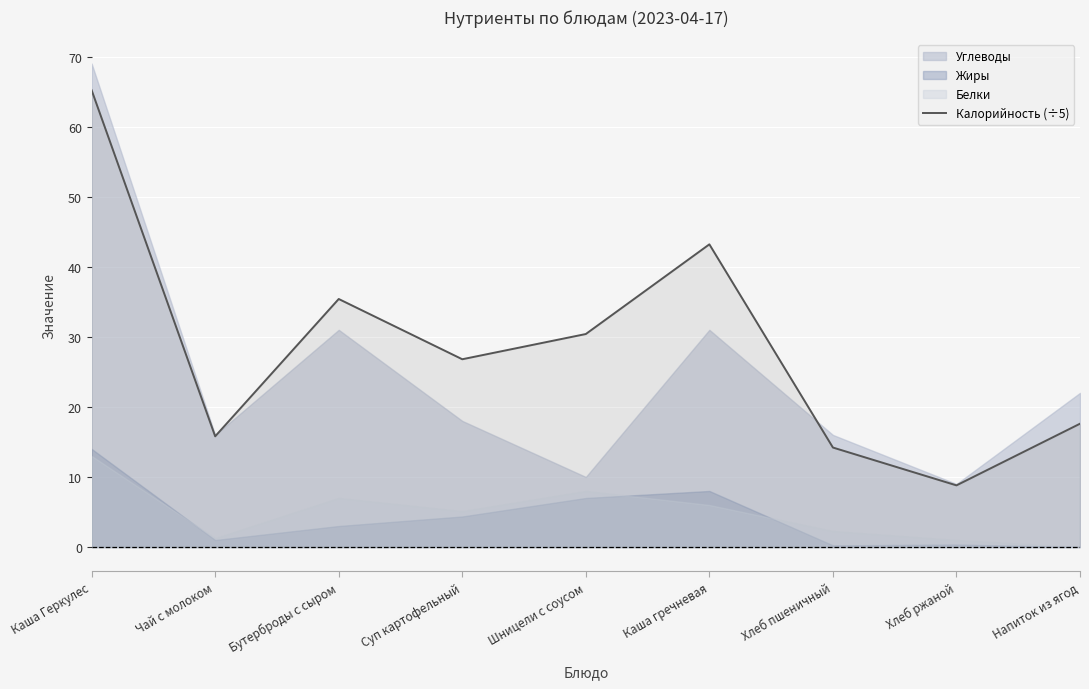

List the labels in order of Калорийность (÷5) value, smallest first.

Хлеб ржаной, Хлеб пшеничный, Чай с молоком, Напиток из ягод, Суп картофельный, Шницели с соусом, Бутерброды с сыром, Каша гречневая, Каша Геркулес